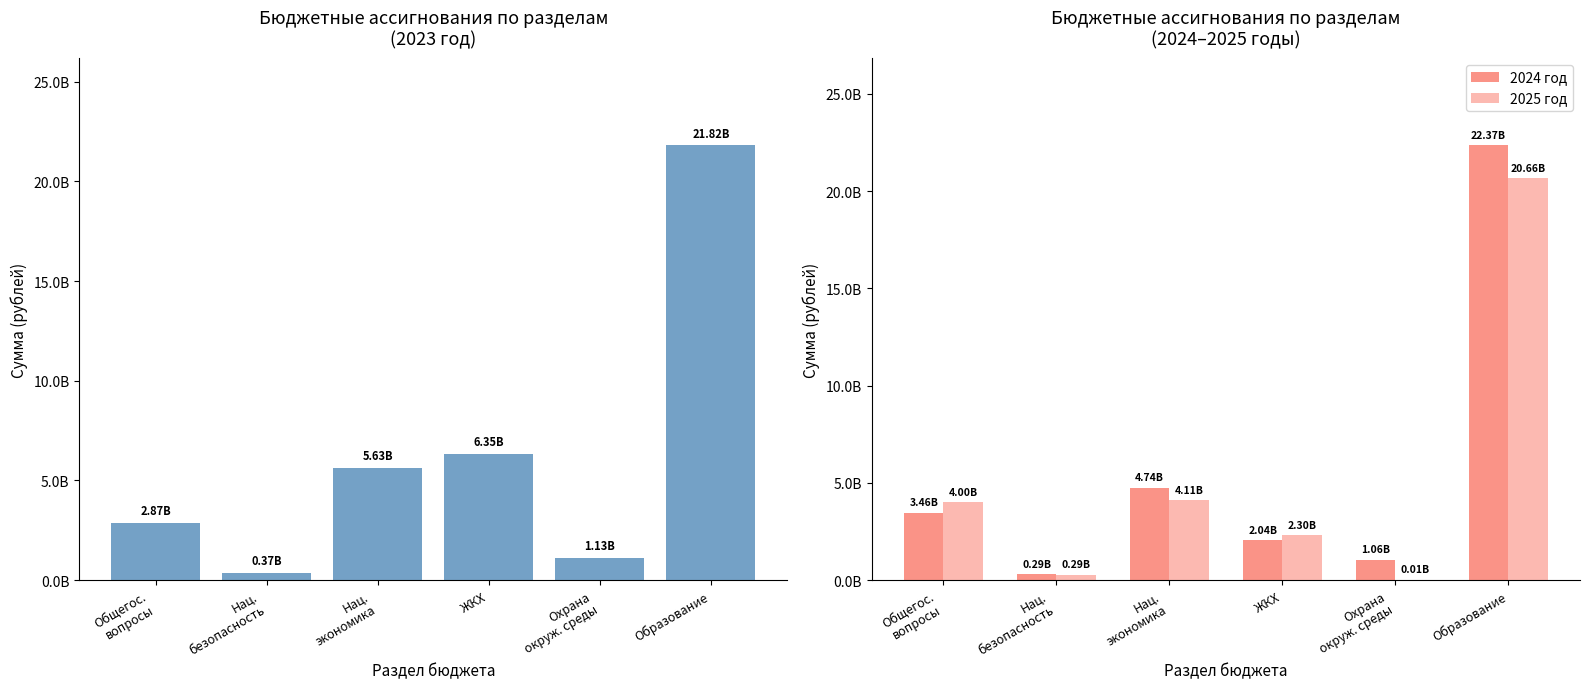

Rank the series by their maximum value, from highest to lowest.

2024 год, 2023 год, 2025 год